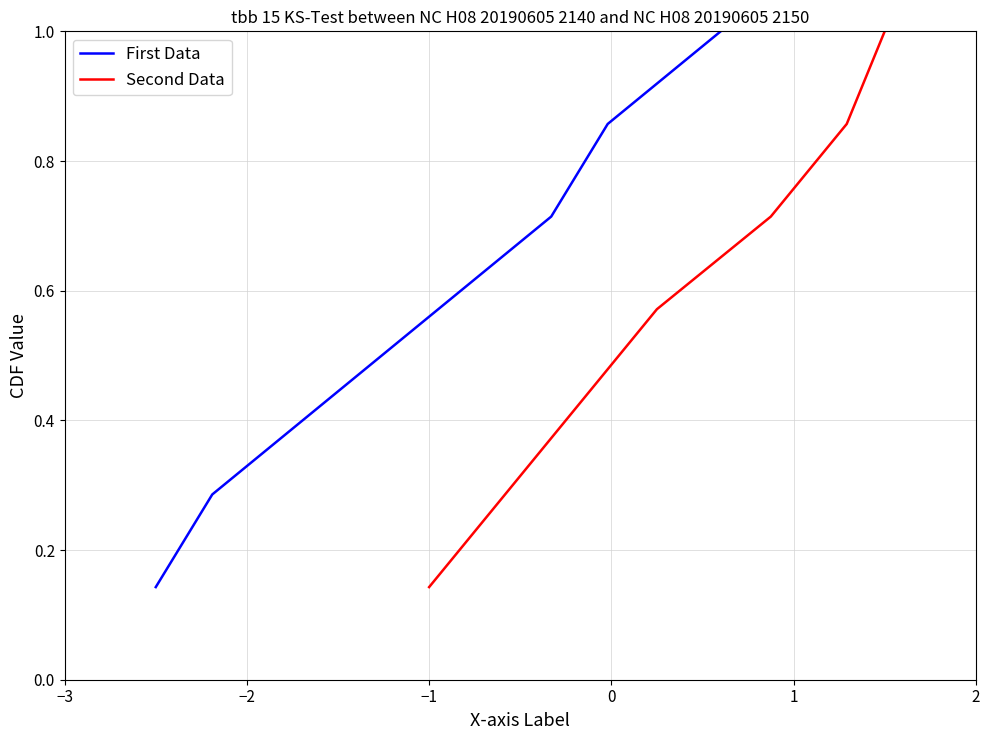

What is the maximum value for First Data?

1.0